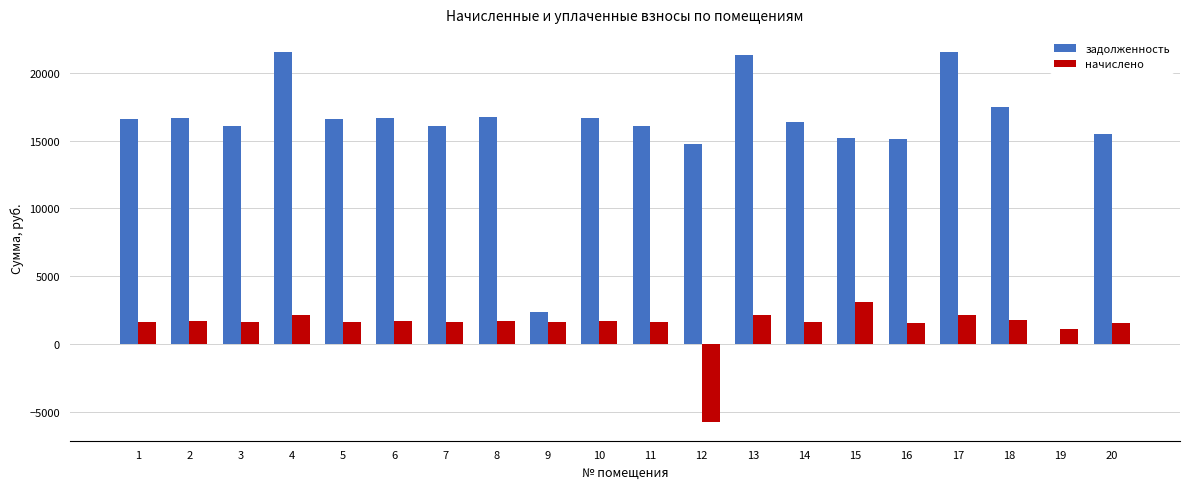

What is the difference between the задолженность values at 6 and 18?

785.8